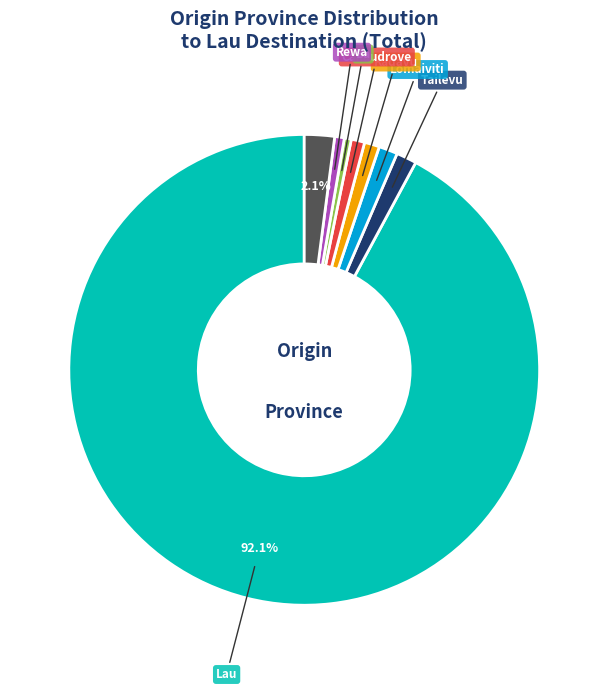

Count the number of slices in the pie.

8